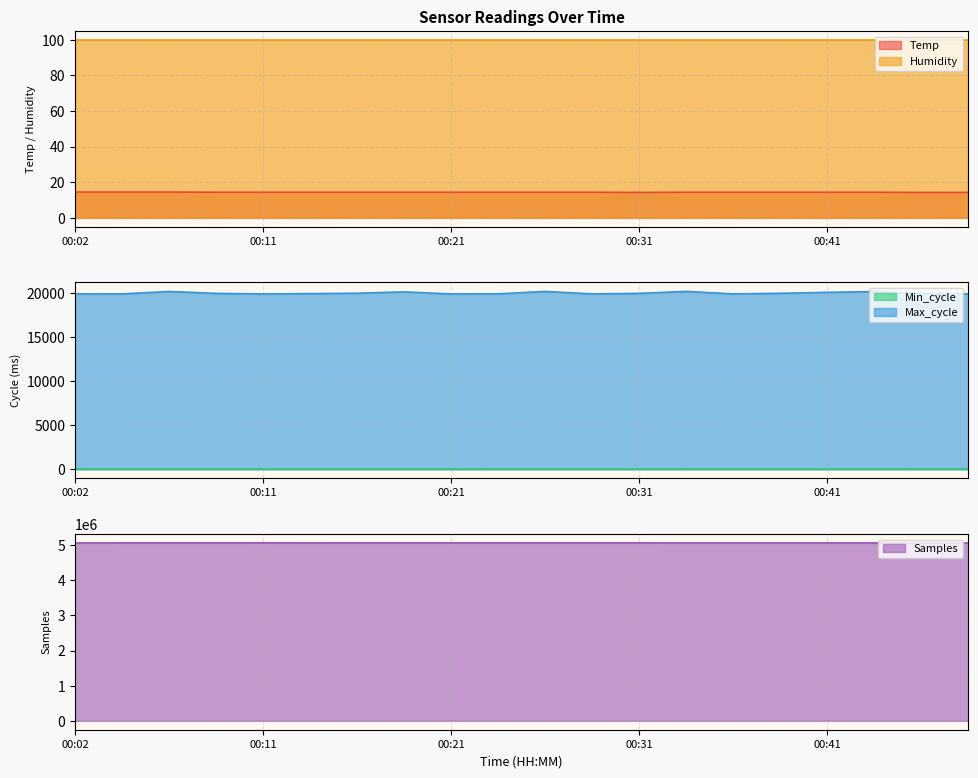

What is the value of the Temp point at the 4th from the left?

14.4